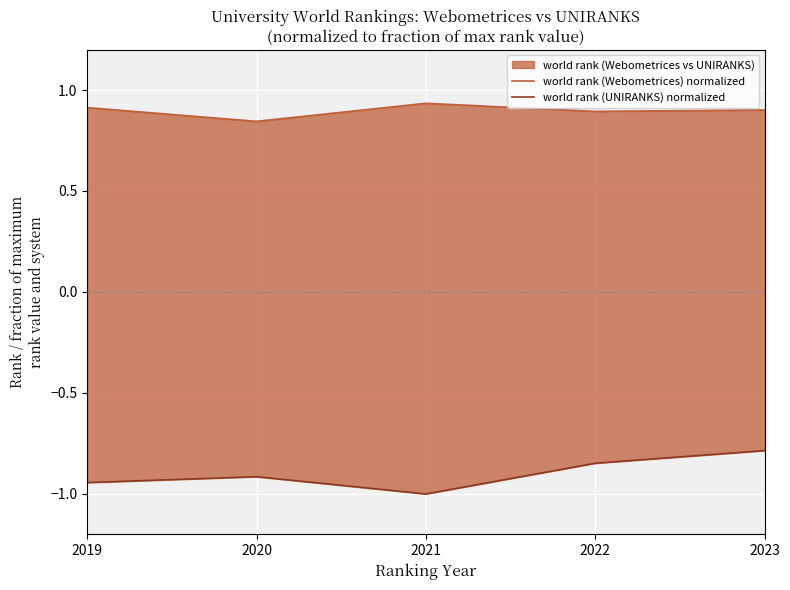

Where is world rank (UNIRANKS) normalized nearest to the value 0?

2023